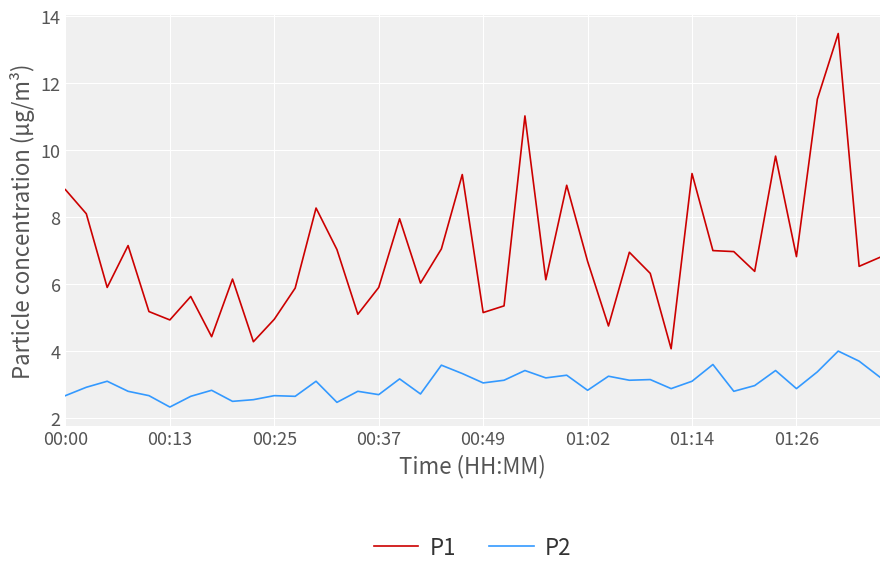

Which series has the largest range (max minus min)?

P1